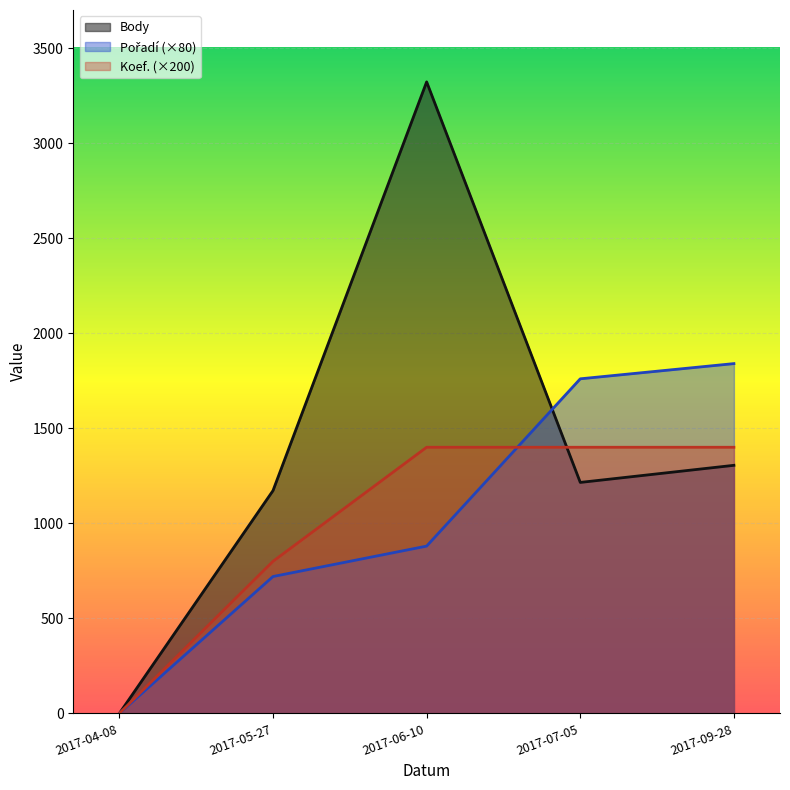

The value of Pořadí at 2017-06-10 is 880. True or false?

True